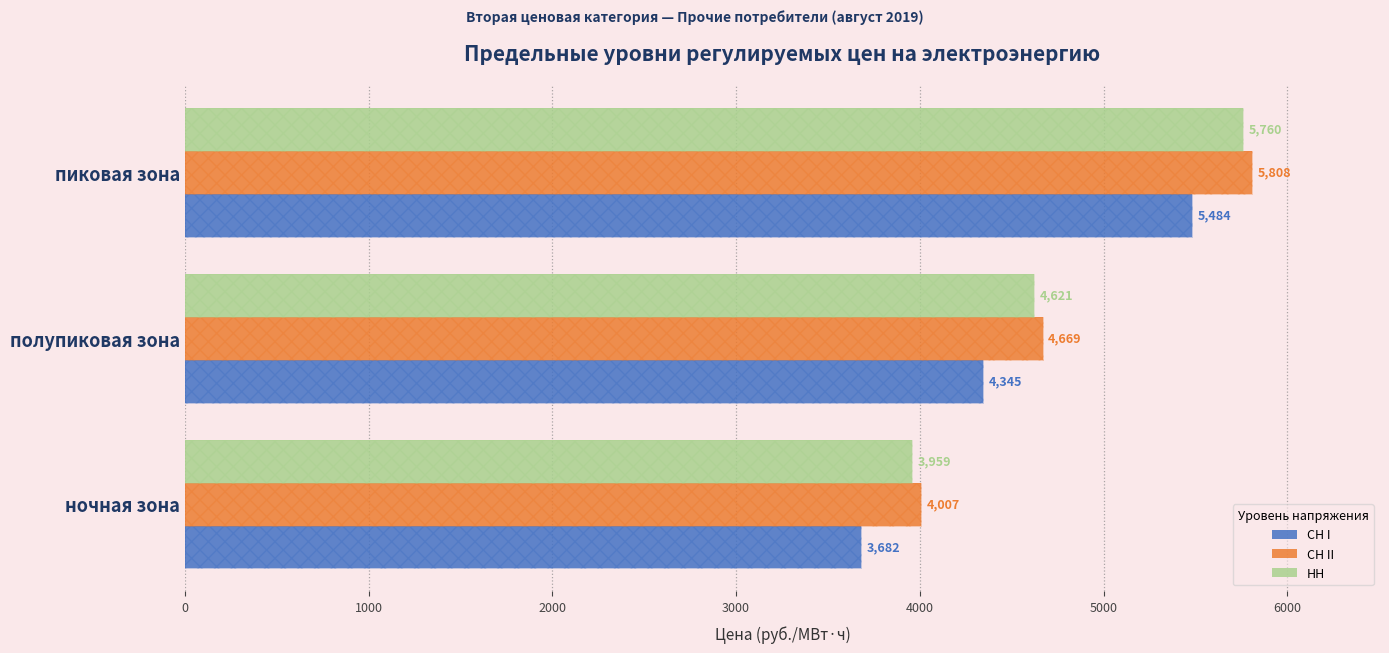

What is the average value of the НН series?

4780.2